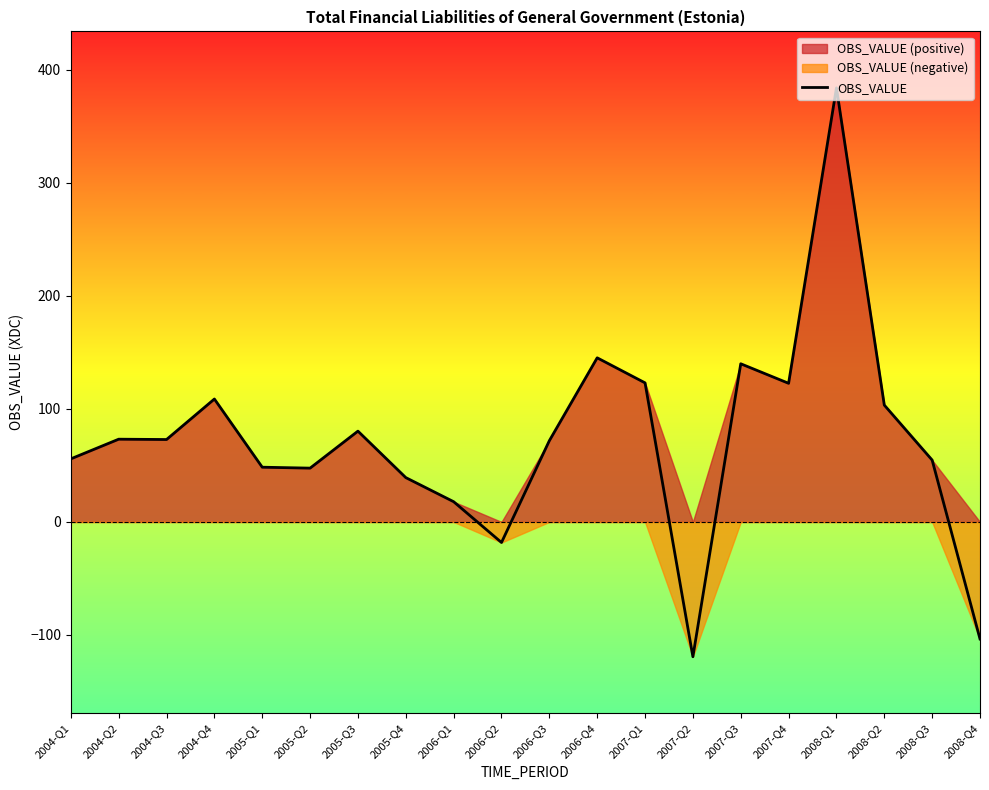

What is the difference between the maximum and minimum values?

503.4